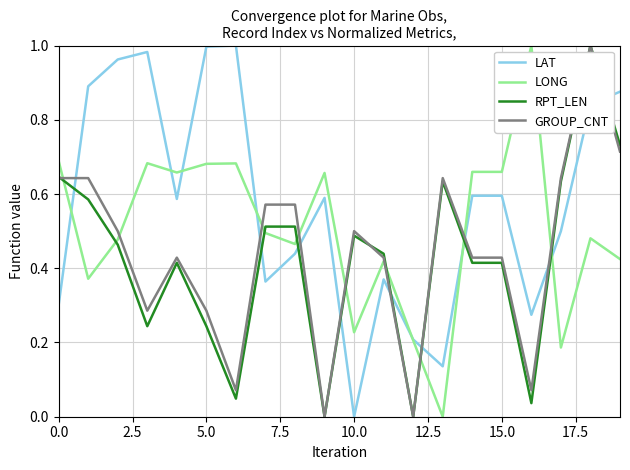

What is the sum of all LAT values?

11.5